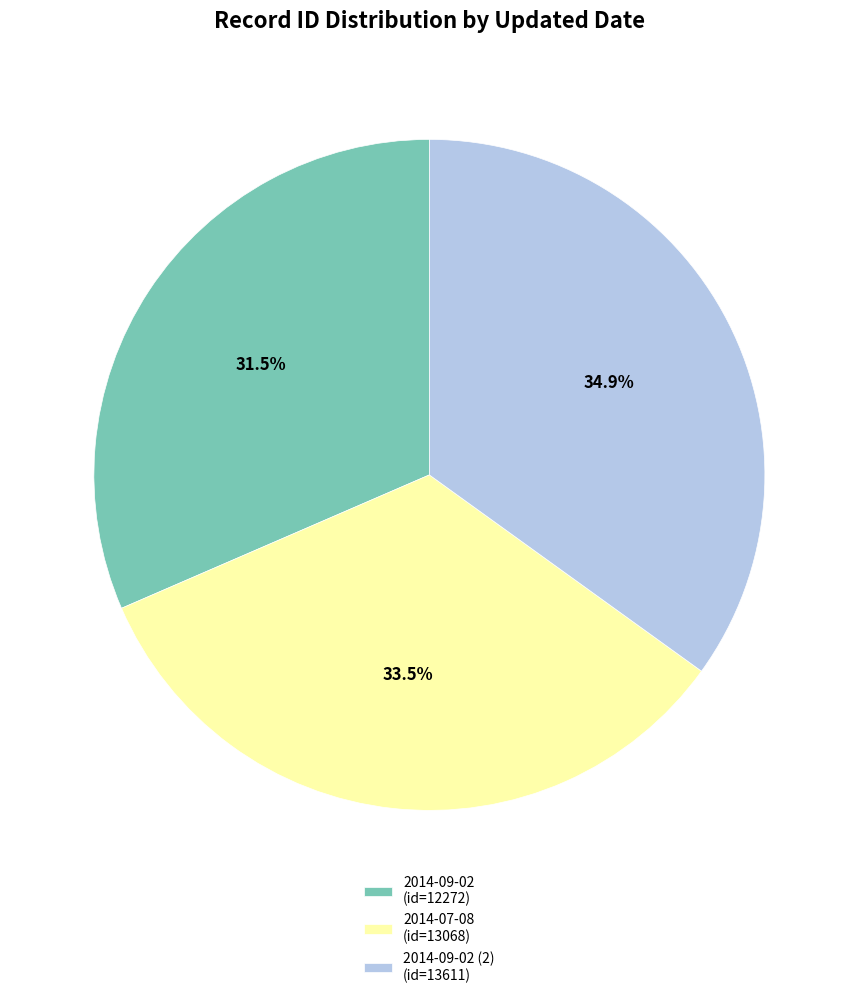

How many slices are in this pie chart?

3